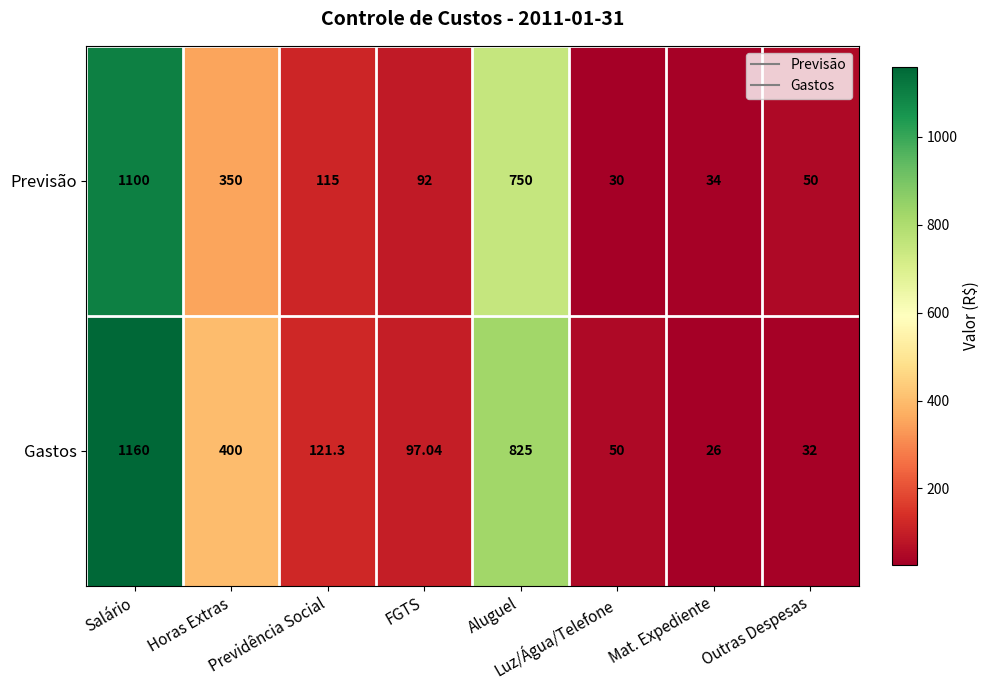

How many categories are shown in the chart?

8